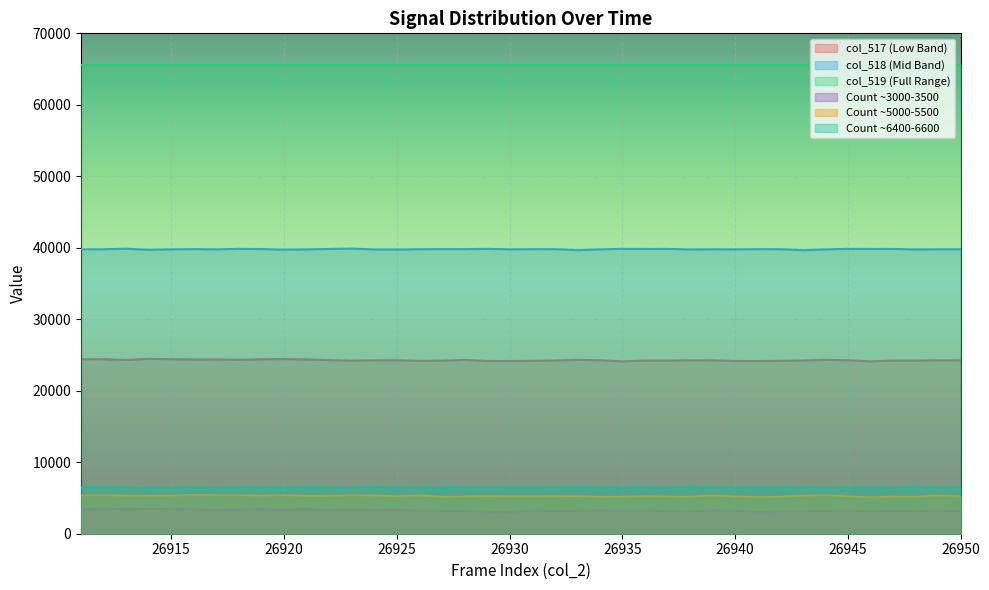

Where is the first local maximum for col_518?

26913